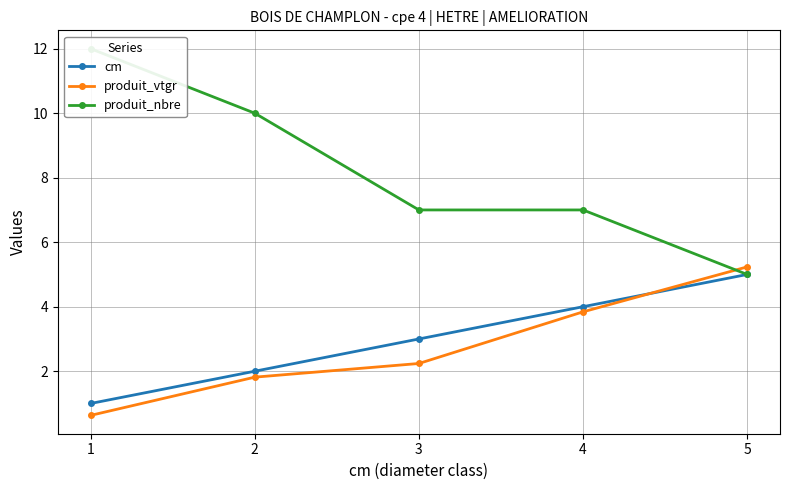

Reading left to right, extract all data points from this chart.

cm: 1.0	2.0	3.0	4.0	5.0
produit_vtgr: 0.6	1.8	2.2	3.8	5.2
produit_nbre: 12.0	10.0	7.0	7.0	5.0